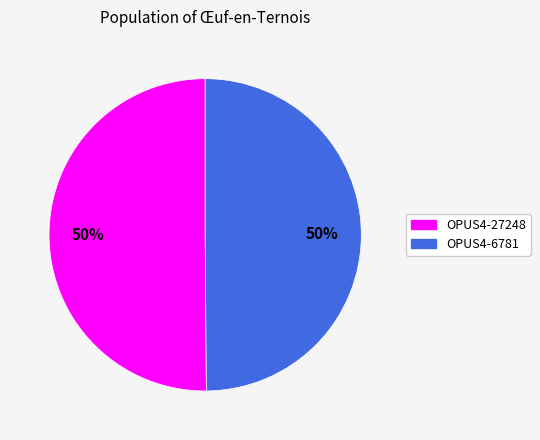

To the nearest percent, what is the average slice percentage?

50%